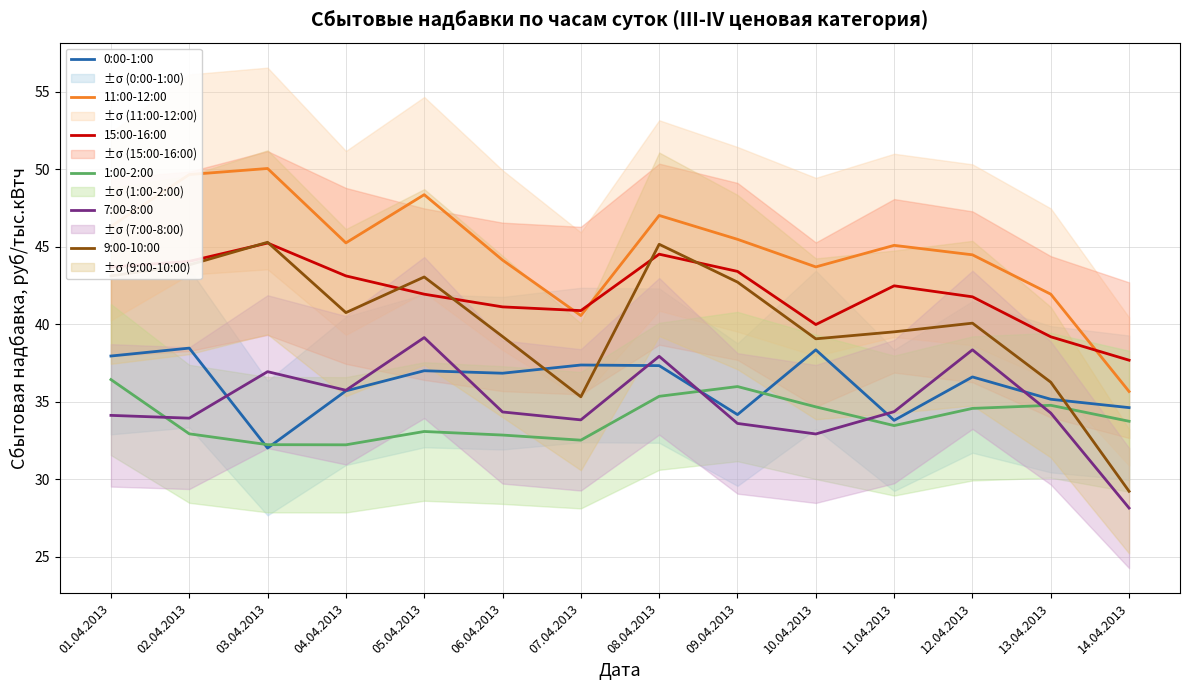

True or false: 0:00-1:00 and 15:00-16:00 cross at least once.

False